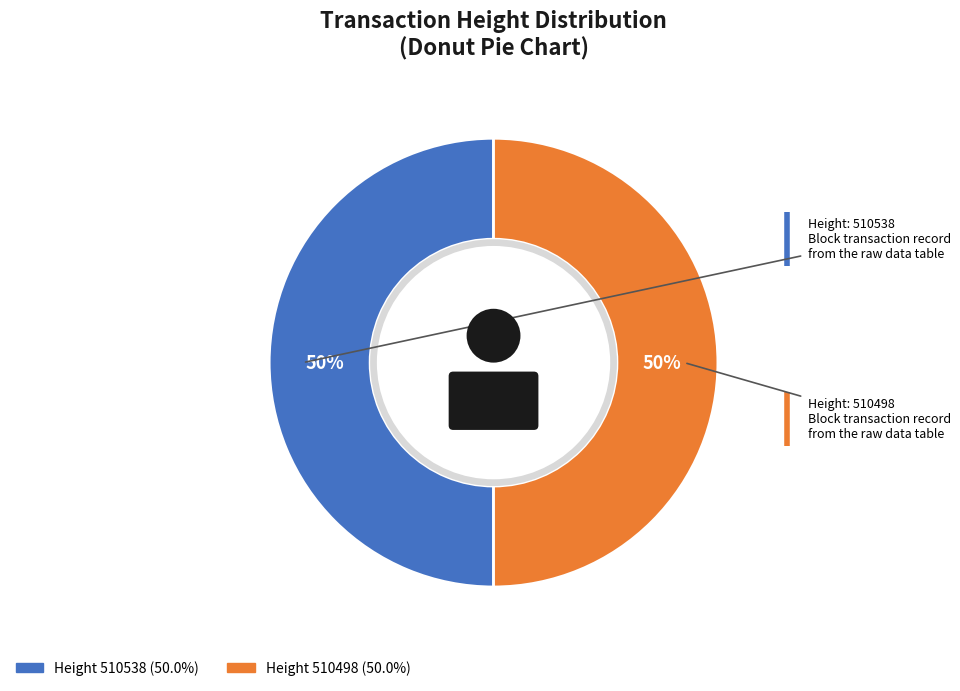

Is it true that 510538 is 59% of the pie?

False